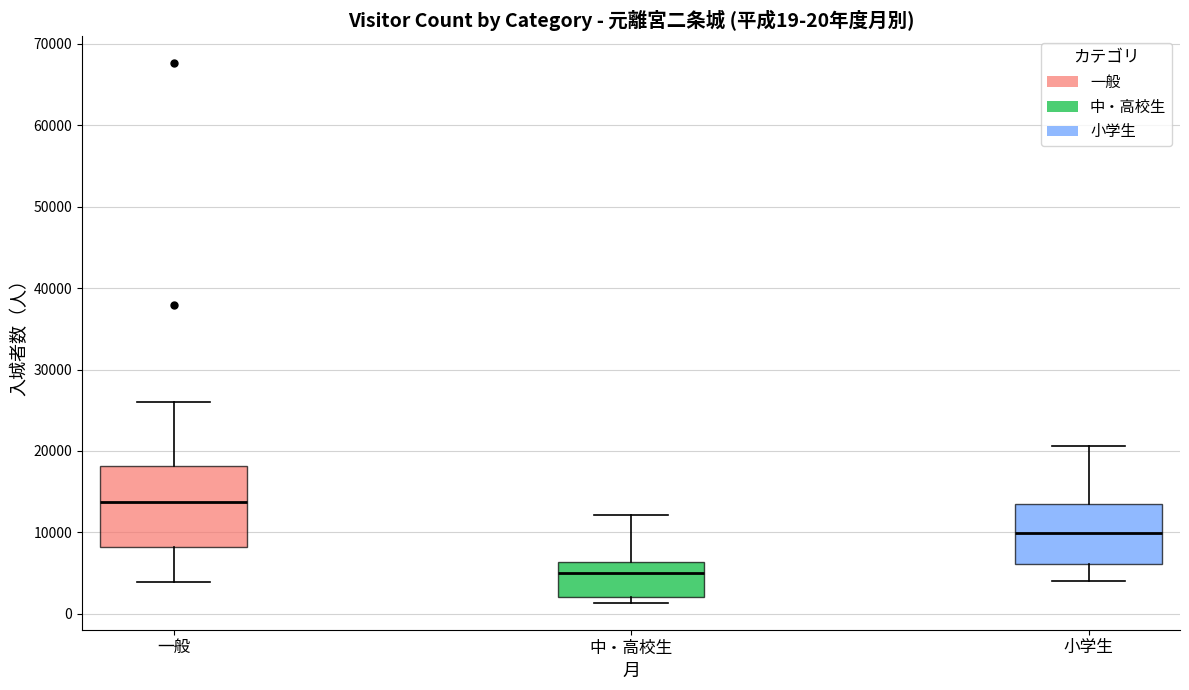

Which box's median line is the lowest?

中・高校生